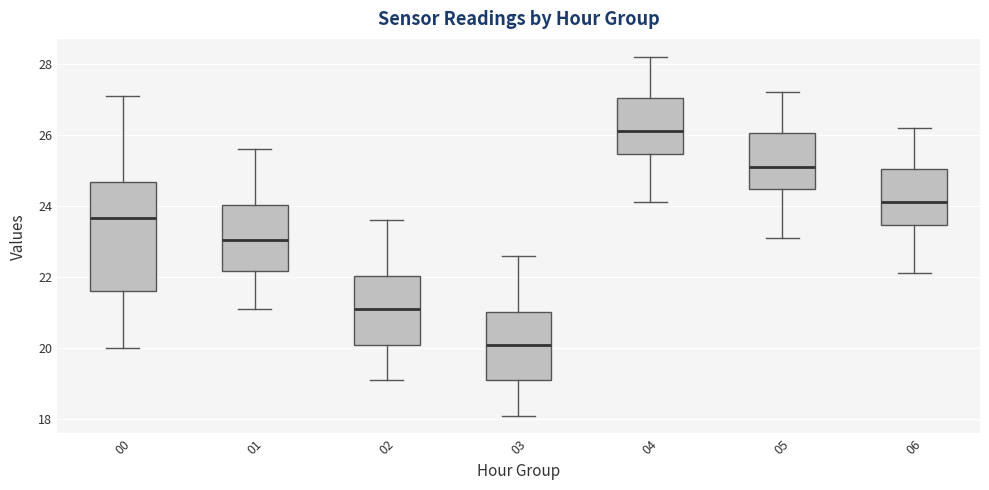

Which box is the tallest, from its lower edge to its upper edge?

00